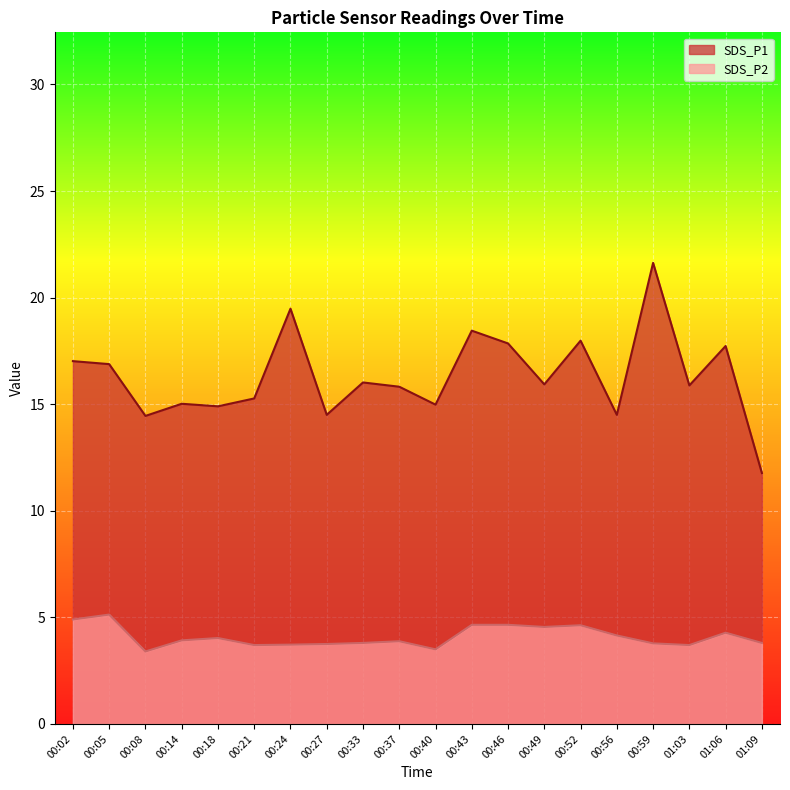

At which label does SDS_P1 reach its peak?

00:59